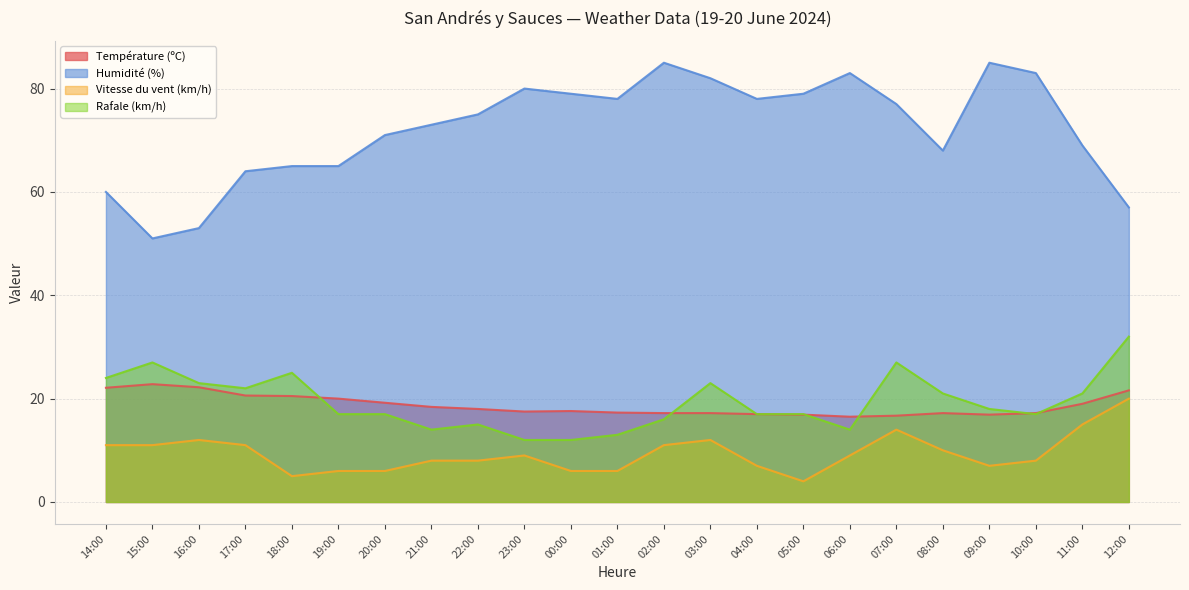

At 00:00, list the series in order from largest to smallest.

Humidité (%), Température (ºC), Rafale (km/h), Vitesse du vent (km/h)